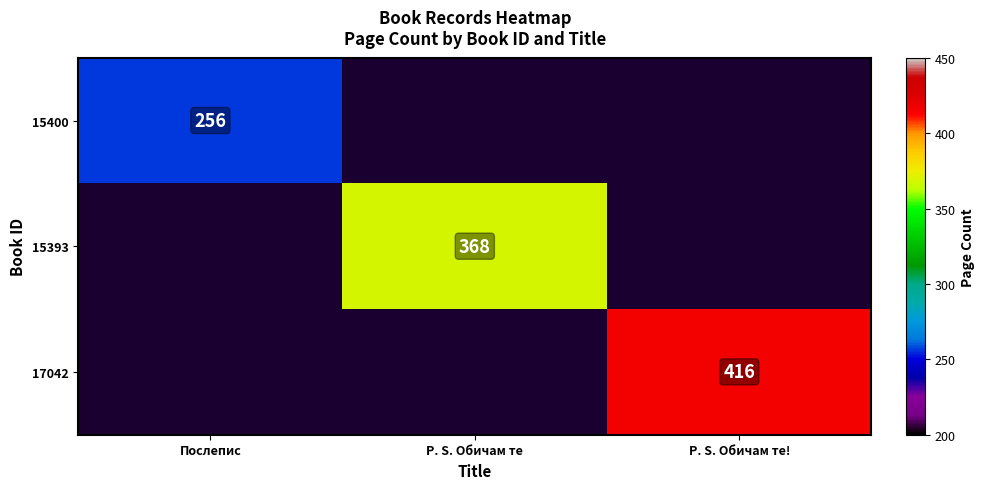

The value of 15400 at Послепис is 256. True or false?

True